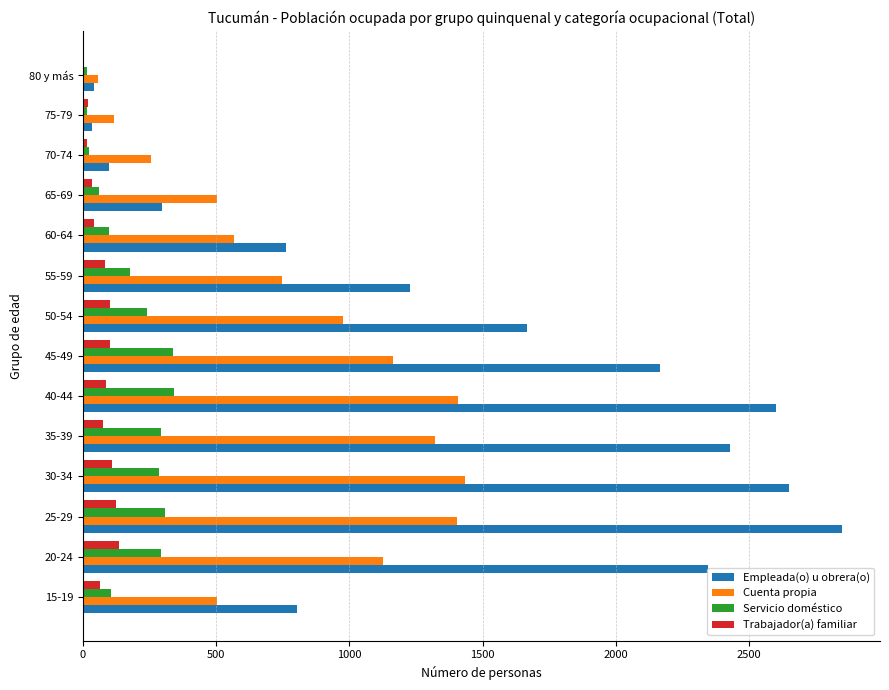

Is the value of Servicio doméstico at 60-64 greater than the value of Cuenta propia at 20-24?

No